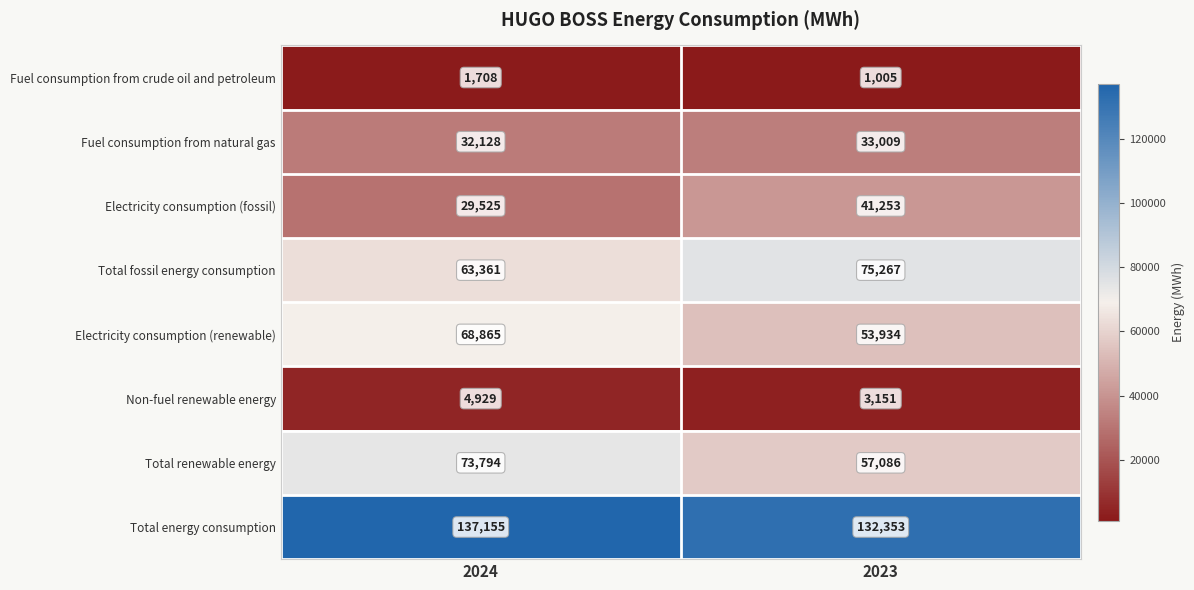

Reading left to right, transcribe all the data shown in this chart.

Fuel consumption from crude oil and petroleum: 2024=1708	2023=1005
Fuel consumption from natural gas: 2024=32128	2023=33009
Electricity consumption (fossil): 2024=29525	2023=41253
Total fossil energy consumption: 2024=63361	2023=75267
Electricity consumption (renewable): 2024=68865	2023=53934
Non-fuel renewable energy: 2024=4929	2023=3151
Total renewable energy: 2024=73794	2023=57086
Total energy consumption: 2024=137155	2023=132353